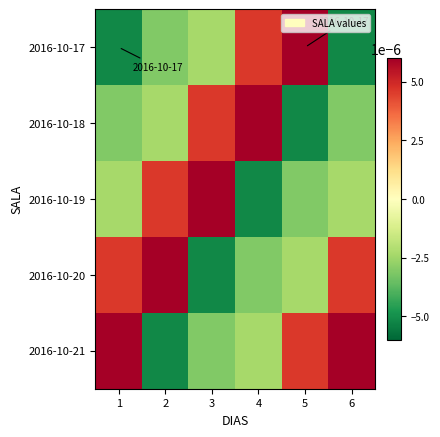

Reading right to left, what are all the values shown in this chart?

2016-10-17: 6=-0.0	5=0.0	4=0.0	3=-0.0	2=-0.0	1=-0.0
2016-10-18: 6=-0.0	5=-0.0	4=0.0	3=0.0	2=-0.0	1=-0.0
2016-10-19: 6=-0.0	5=-0.0	4=-0.0	3=0.0	2=0.0	1=-0.0
2016-10-20: 6=0.0	5=-0.0	4=-0.0	3=-0.0	2=0.0	1=0.0
2016-10-21: 6=0.0	5=0.0	4=-0.0	3=-0.0	2=-0.0	1=0.0